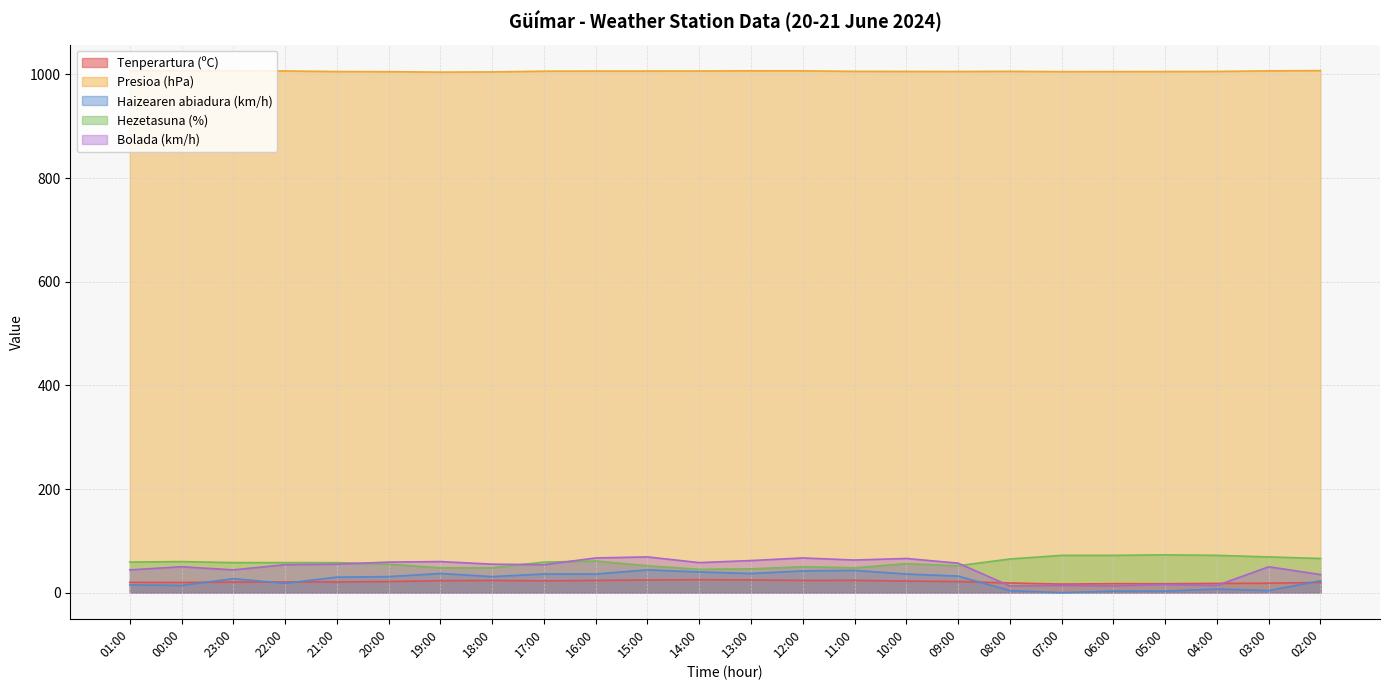

What is the label of the 9th point from the left?

17:00